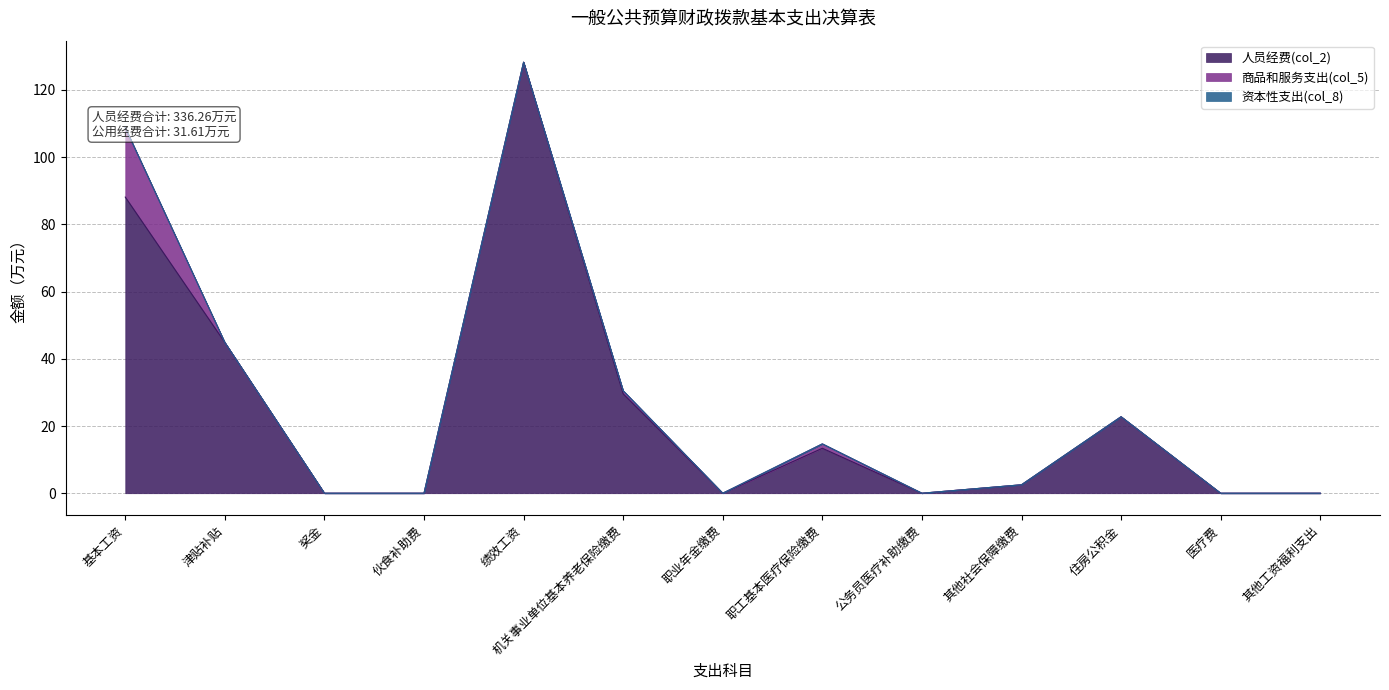

How many positive values does the 商品和服务支出(col_5) series have?

3